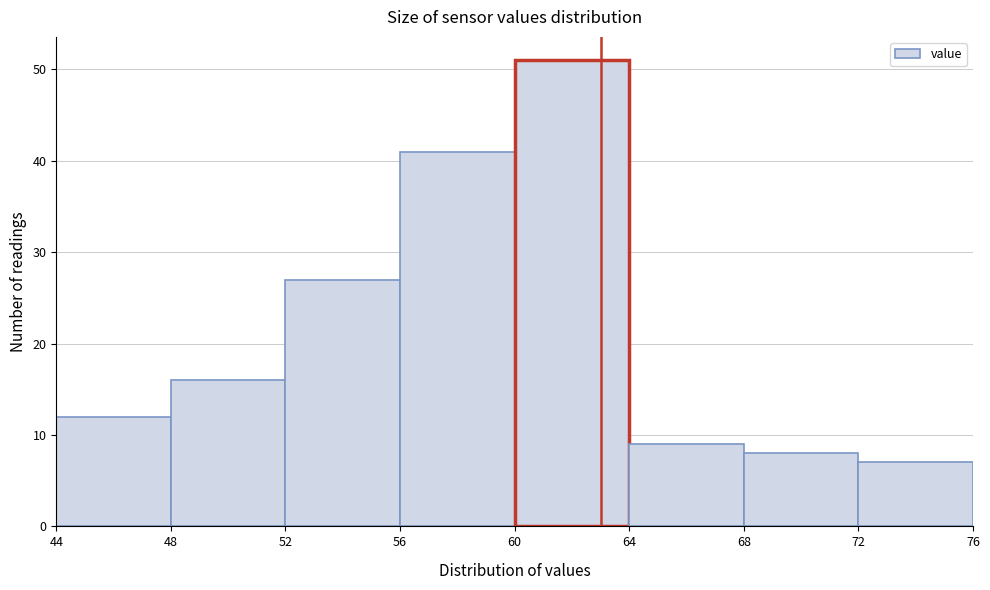

What is the height of the bar covering 64 to 68 on the x-axis? The values are not printed on the chart, so give them approximately, as read against the axis.

9